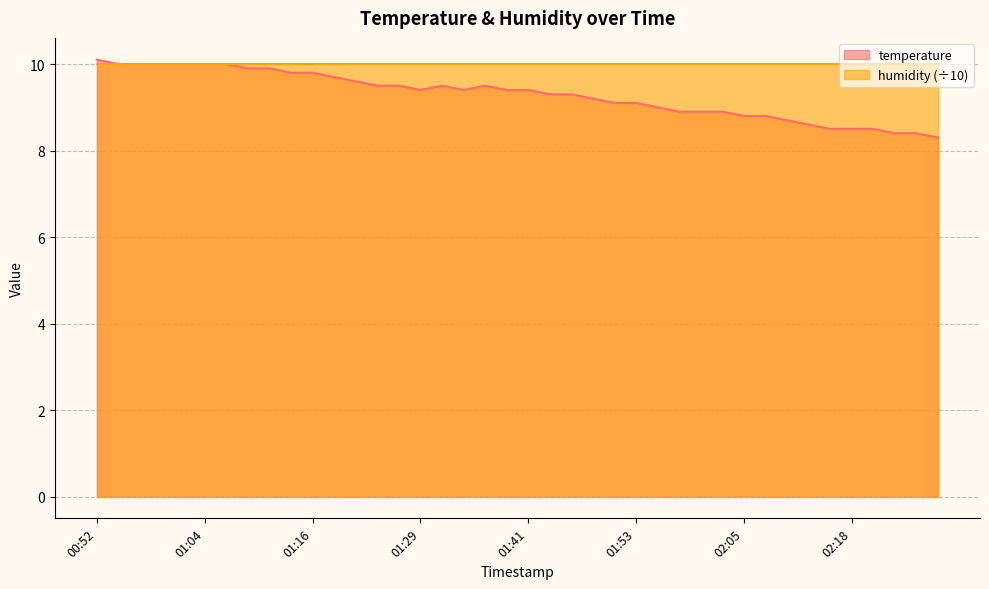

How many interior local peaks (higher than both neighbors) does the data have?

2